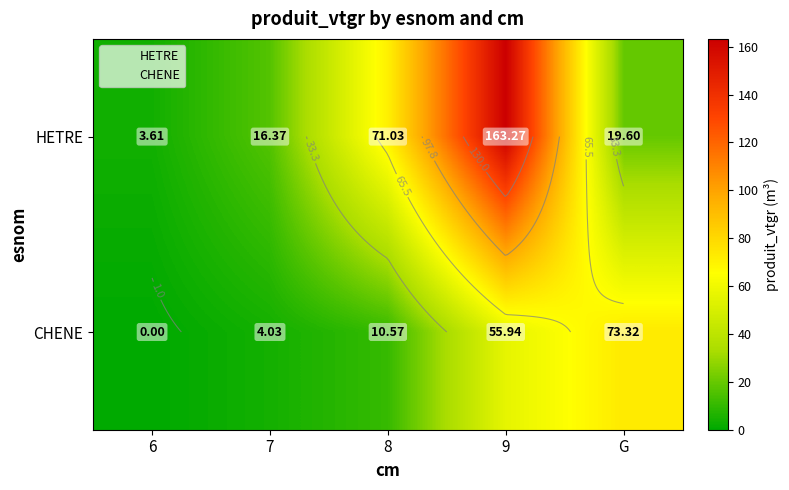

Where does the CHENE series first go above 10?

8